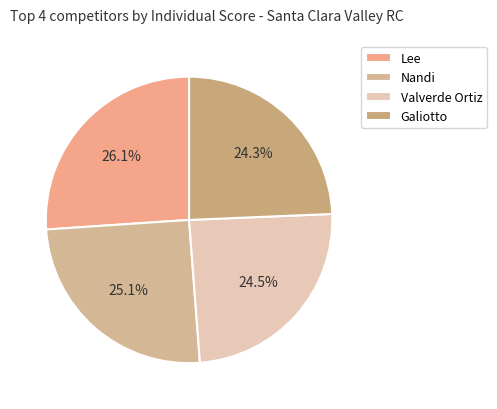

How many slices are in this pie chart?

4